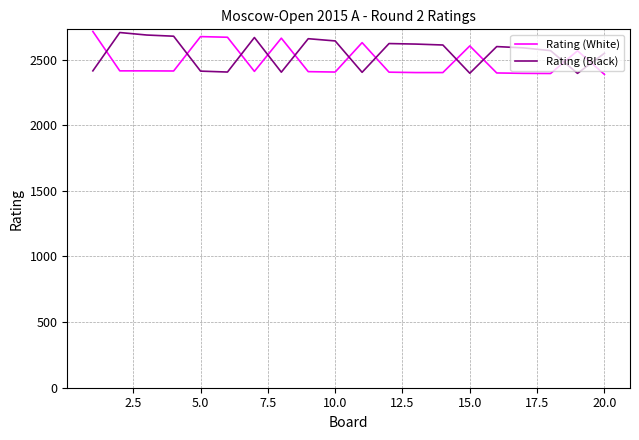

What is the difference between the maximum and minimum values in the Rating (White) series?

327